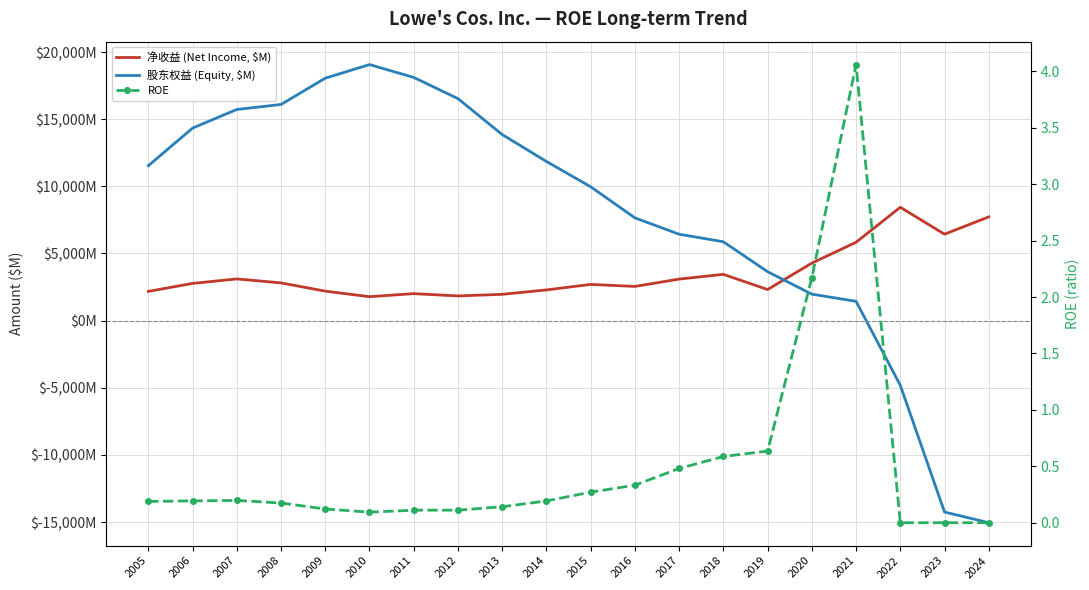

Reading right to left, what are all the values shown in this chart?

净收益 (Net Income, $M): 2024=7726.0	2023=6437.0	2022=8442.0	2021=5835.0	2020=4281.0	2019=2314.0	2018=3447.0	2017=3093.0	2016=2546.0	2015=2698.0	2014=2286.0	2013=1959.0	2012=1839.0	2011=2010.0	2010=1783.0	2009=2195.0	2008=2809.0	2007=3105.0	2006=2771.0	2005=2176.0
股东权益 (Equity, $M): 2024=-15050.0	2023=-14254.0	2022=-4816.0	2021=1437.0	2020=1972.0	2019=3644.0	2018=5873.0	2017=6434.0	2016=7654.0	2015=9968.0	2014=11853.0	2013=13857.0	2012=16533.0	2011=18112.0	2010=19069.0	2009=18055.0	2008=16098.0	2007=15725.0	2006=14339.0	2005=11535.0
ROE: 2024=0.0	2023=0.0	2022=0.0	2021=4.1	2020=2.2	2019=0.6	2018=0.6	2017=0.5	2016=0.3	2015=0.3	2014=0.2	2013=0.1	2012=0.1	2011=0.1	2010=0.1	2009=0.1	2008=0.2	2007=0.2	2006=0.2	2005=0.2